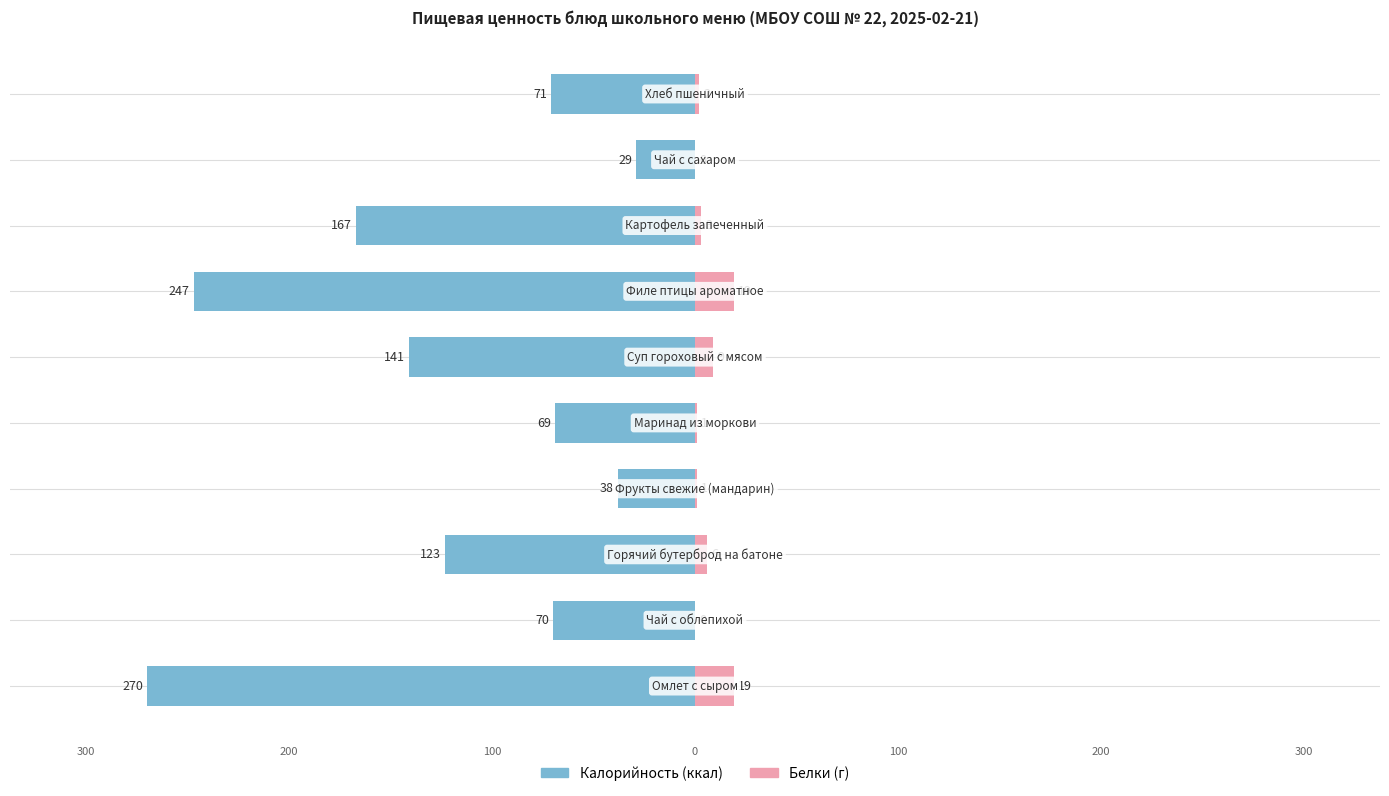

What is the sum of all Белки values?

60